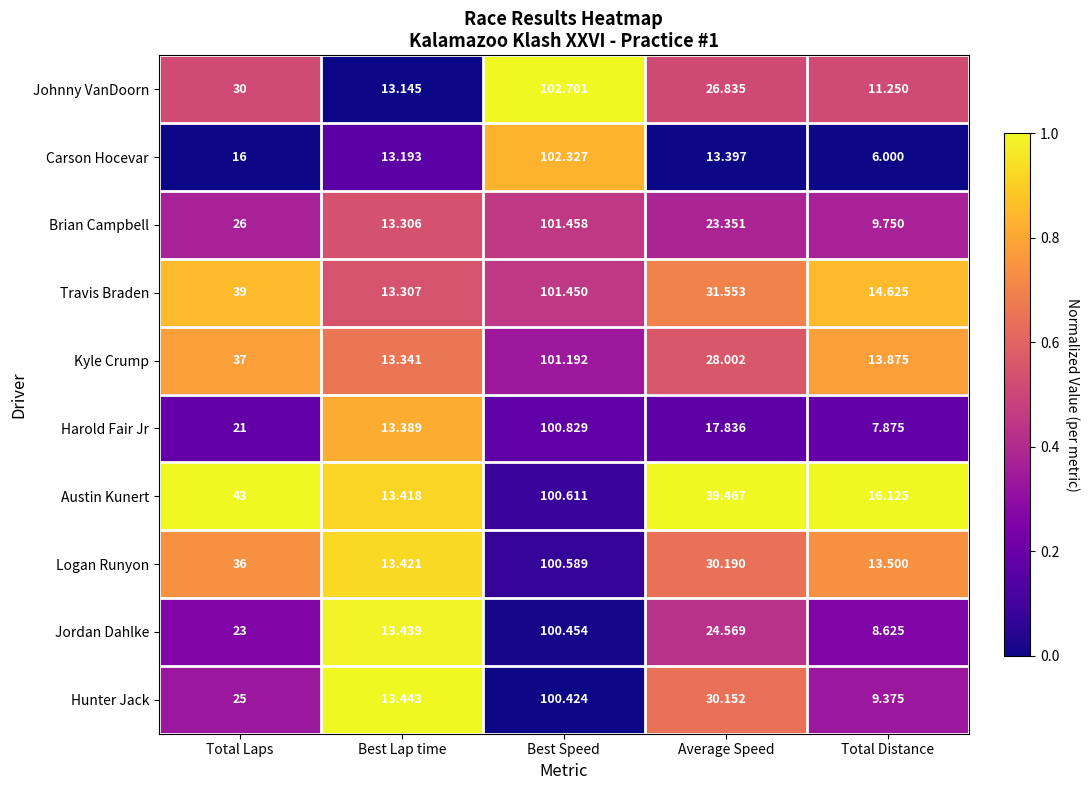

Between Best Speed and Average Speed, which series saw the biggest shift?

Carson Hocevar